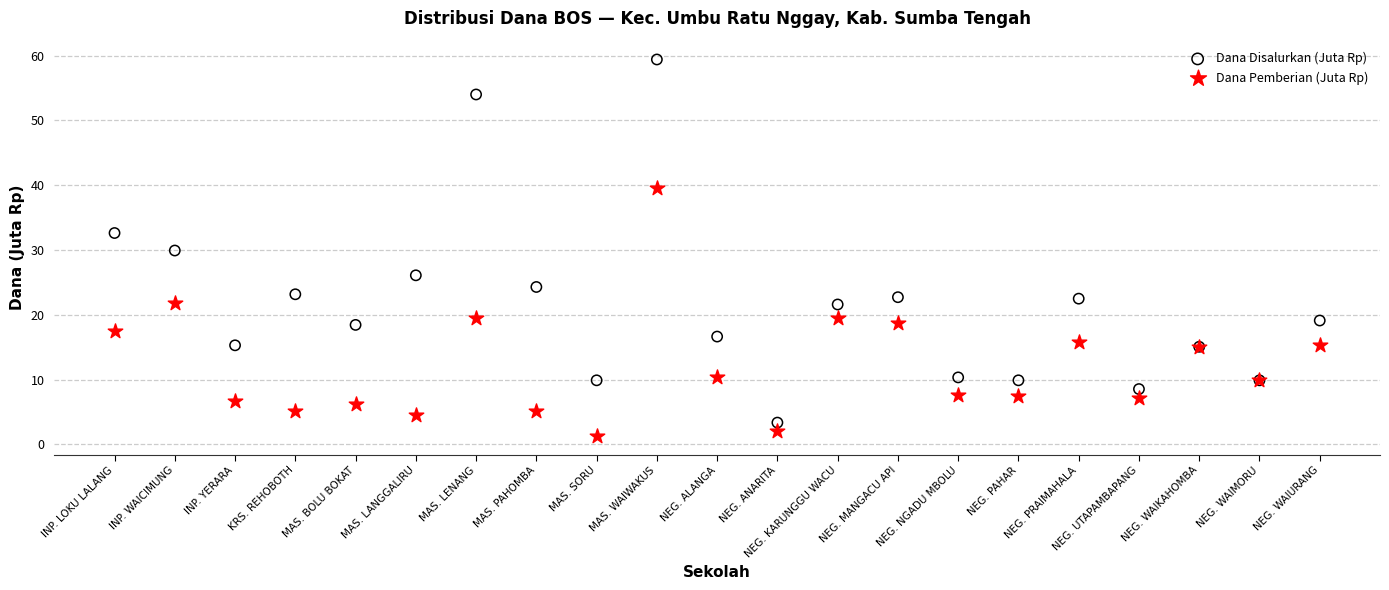

Which series has the widest spread of Y values?

Dana Disalurkan (Juta Rp)